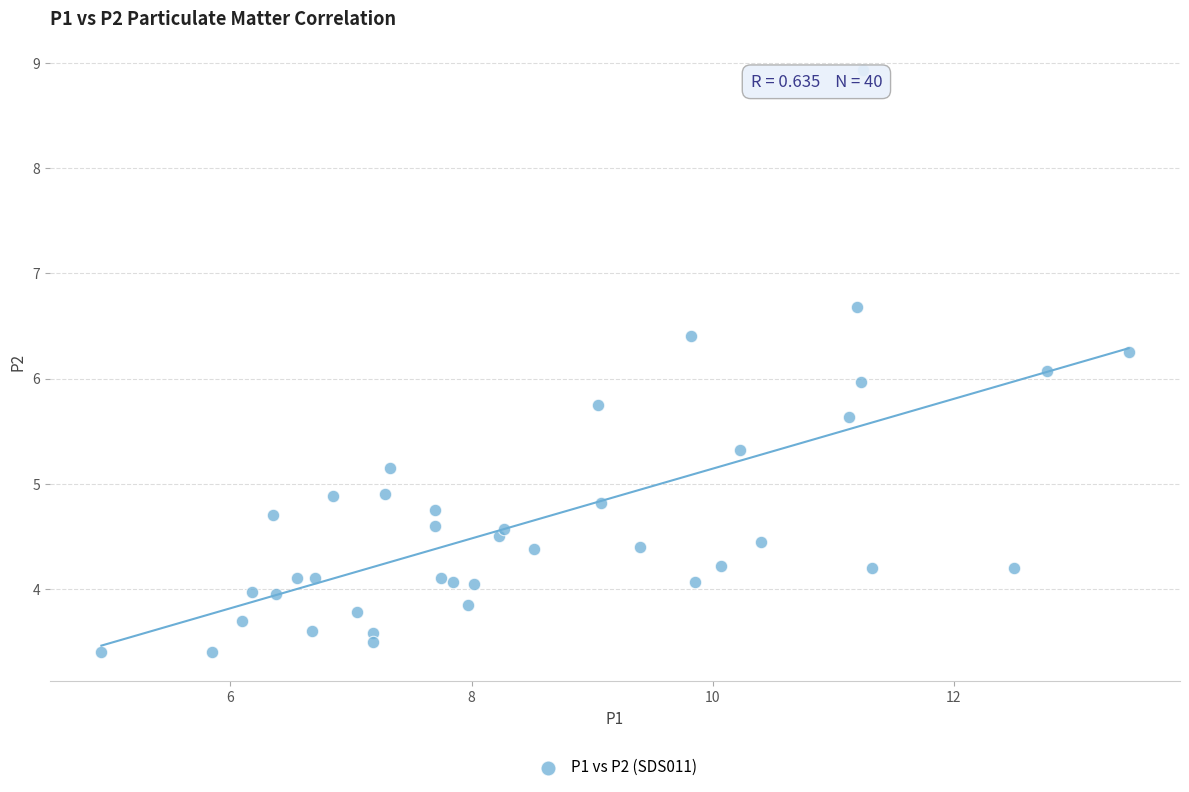

What is the range of X values (max minus min)?

8.5